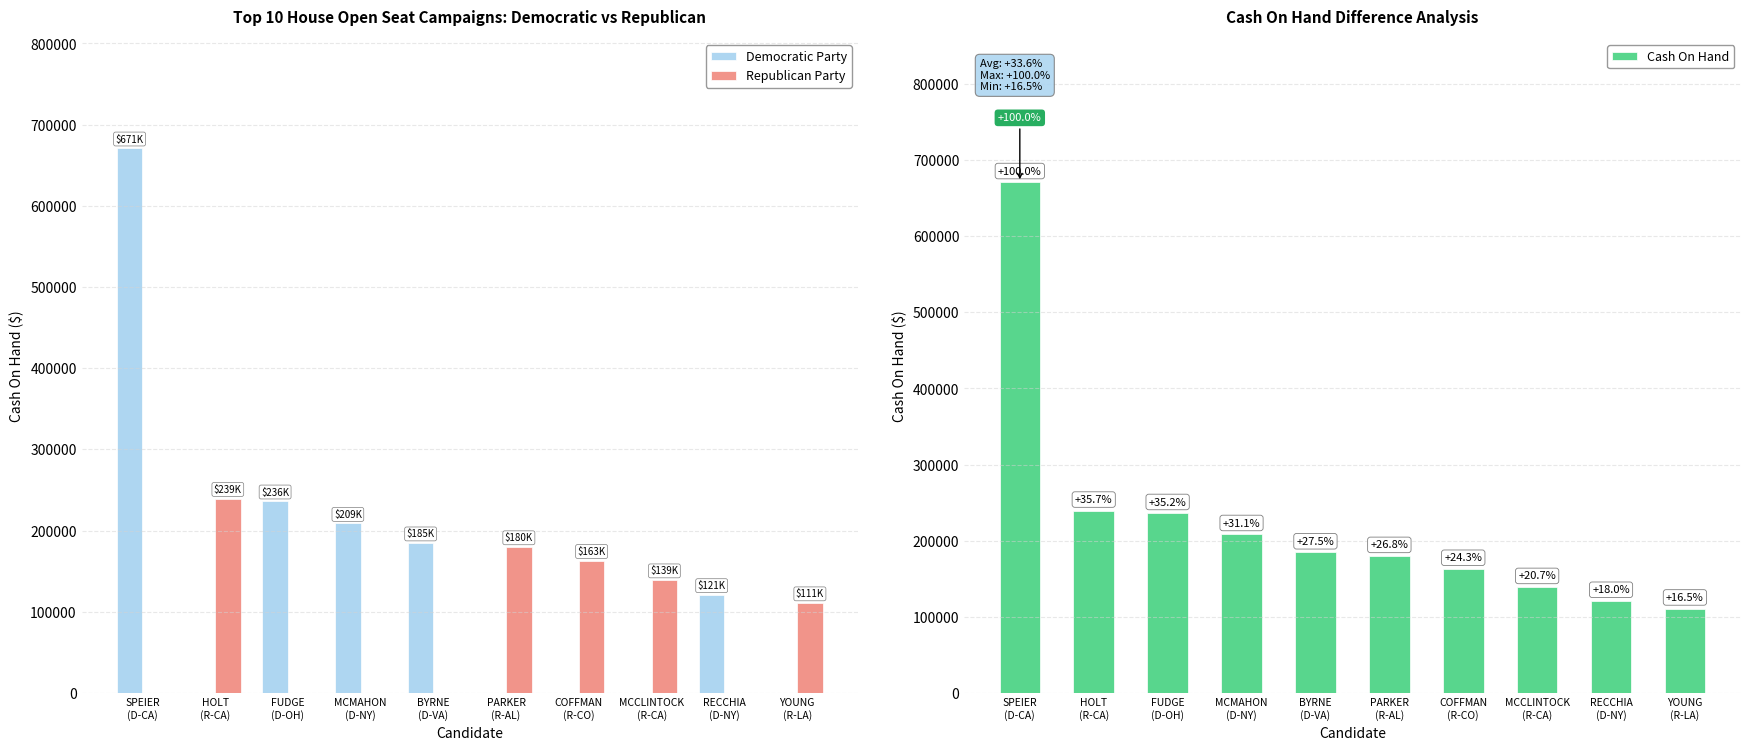

What is the difference between the highest and lowest values at YOUNG
(R-LA)?

110870.7